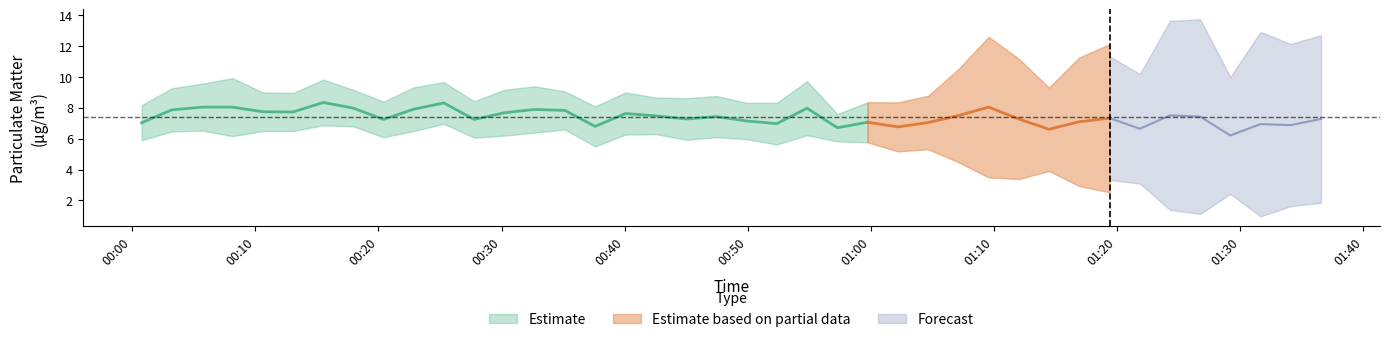

True or false: P2 and P1 intersect in this chart.

False